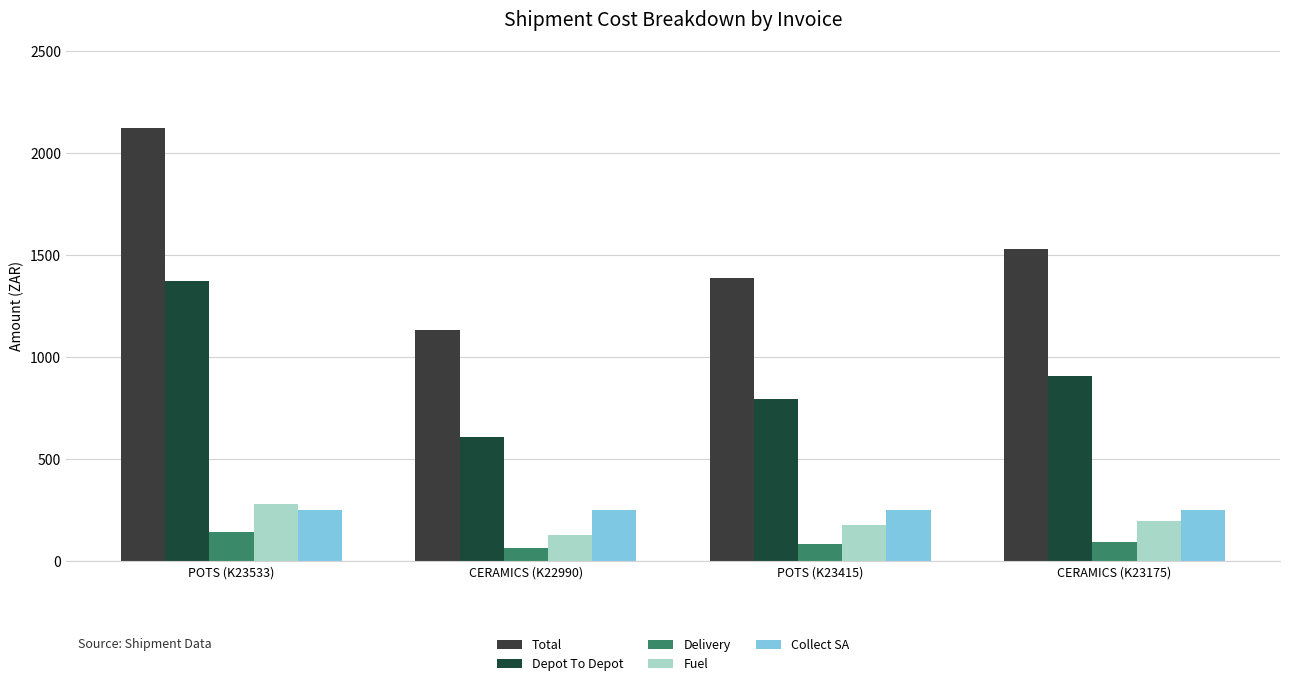

What is the average value of the Delivery series?

94.7